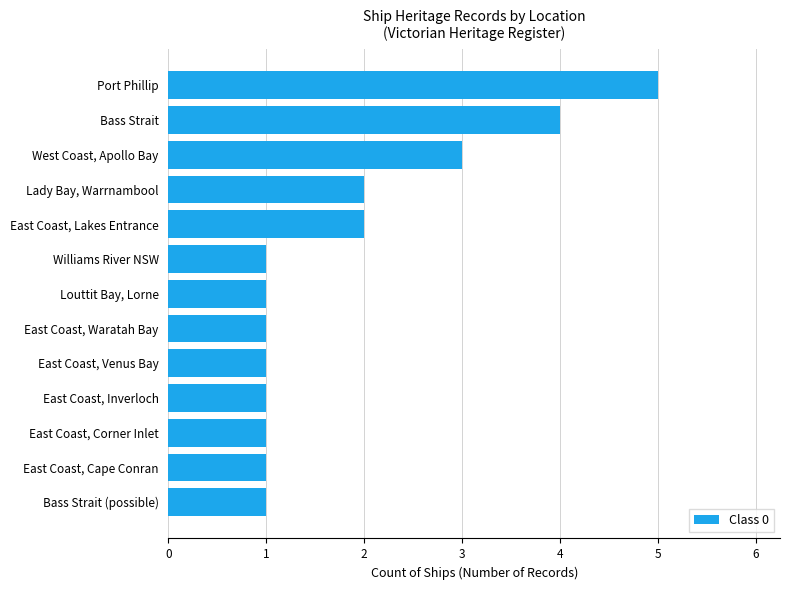

What is the difference between the maximum and minimum values?

4